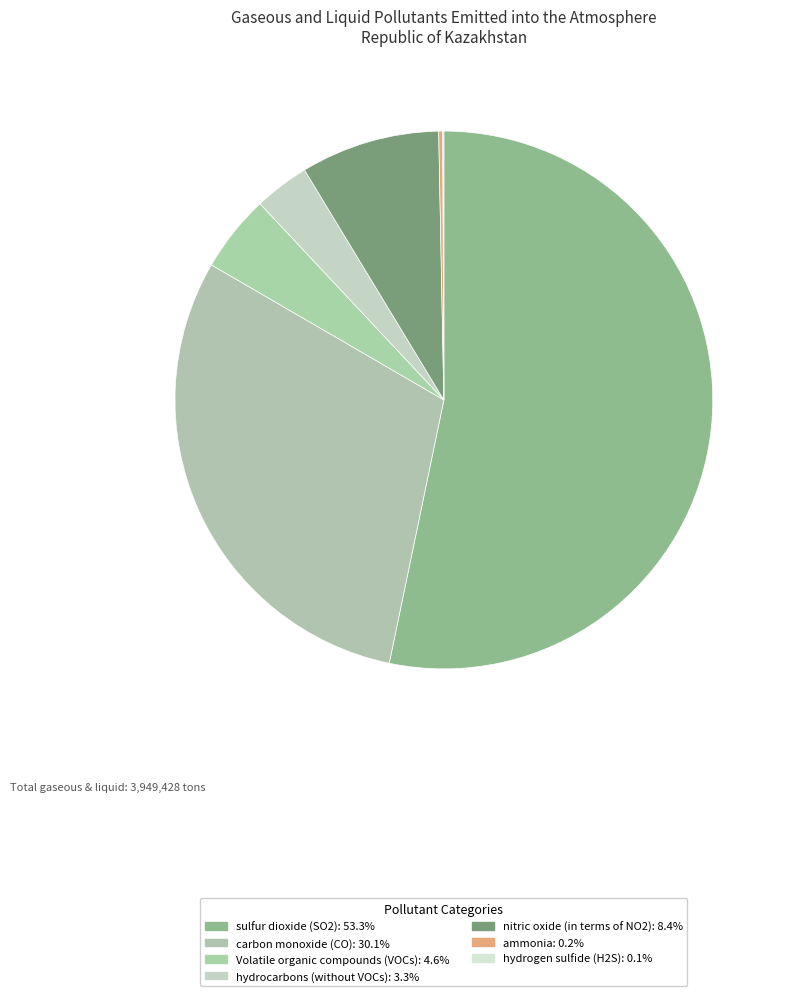

Is it true that sulfur dioxide (SO2) is 40% of the pie?

False